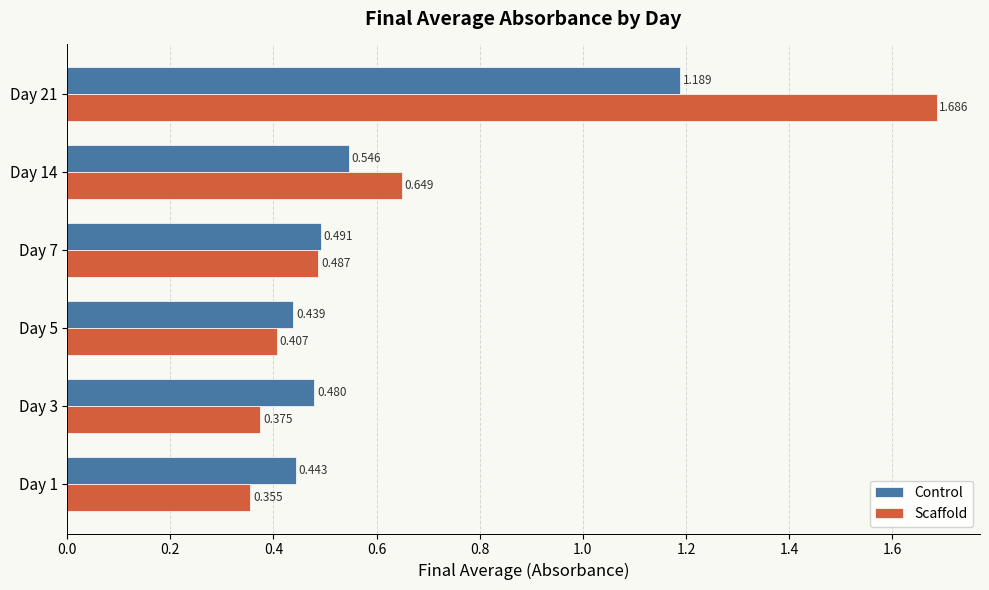

What are all the series names shown in the legend?

Control, Scaffold